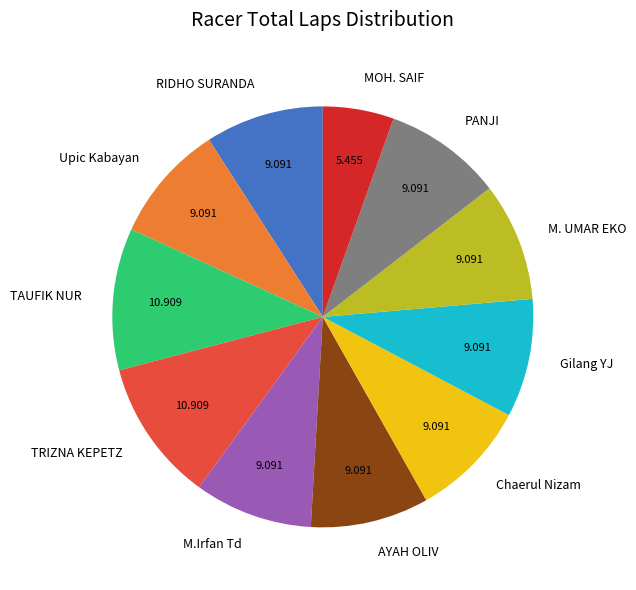

Do Gilang YJ and Chaerul Nizam together represent more than half of the pie?

No